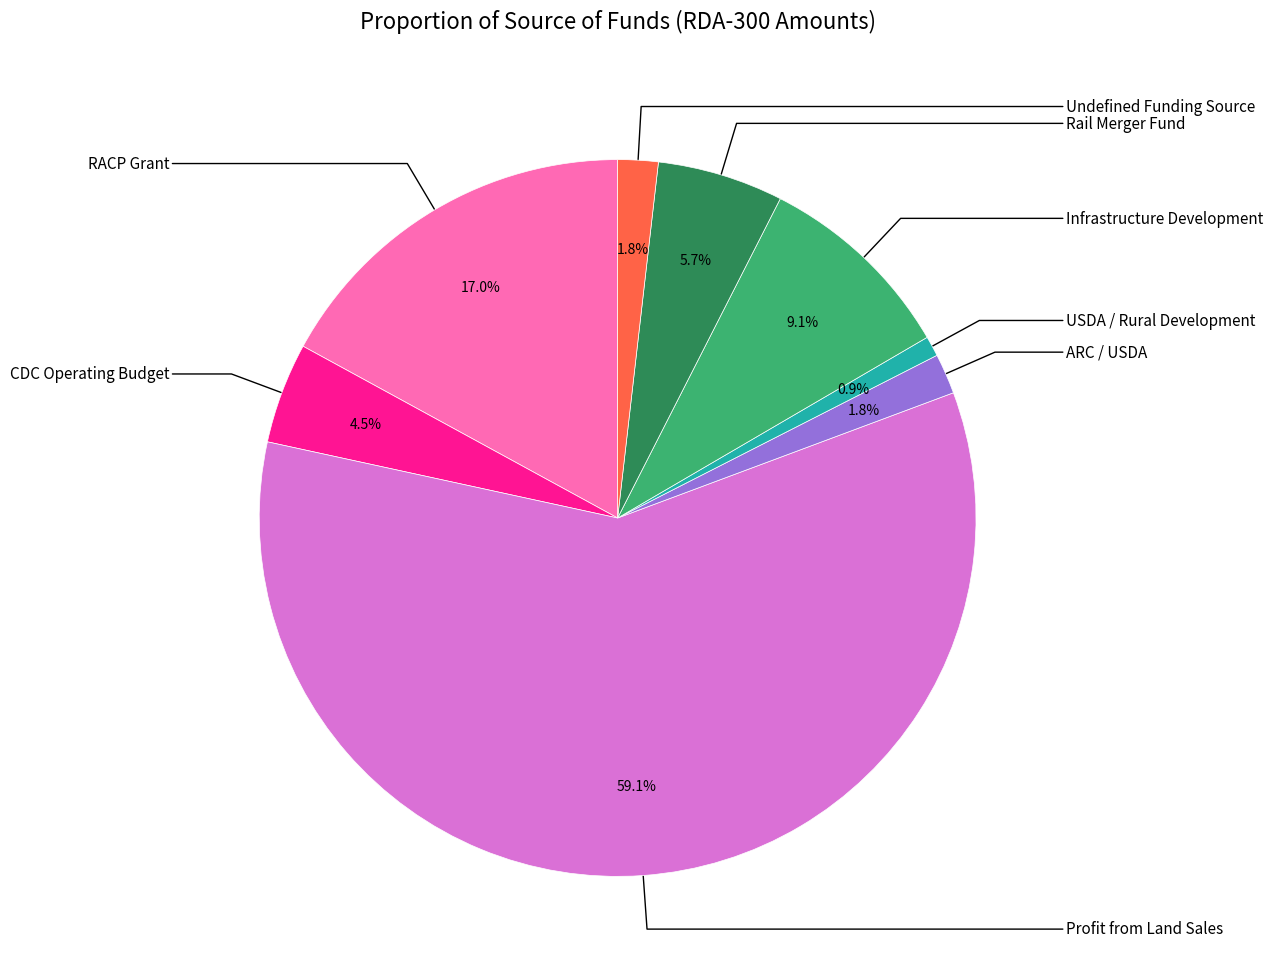

Which category accounts for the majority?

Profit from Land Sales